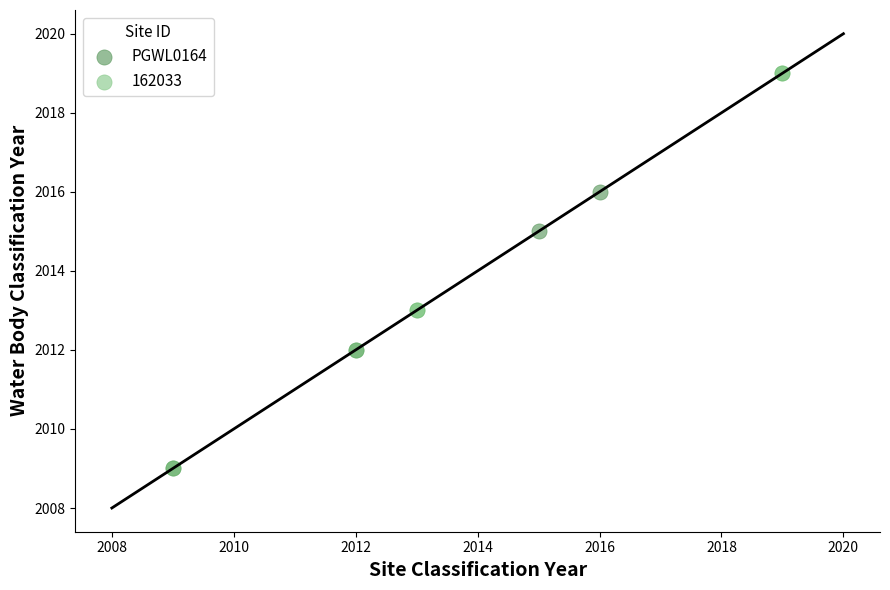

Which series has the largest Y range (max minus min)?

162033